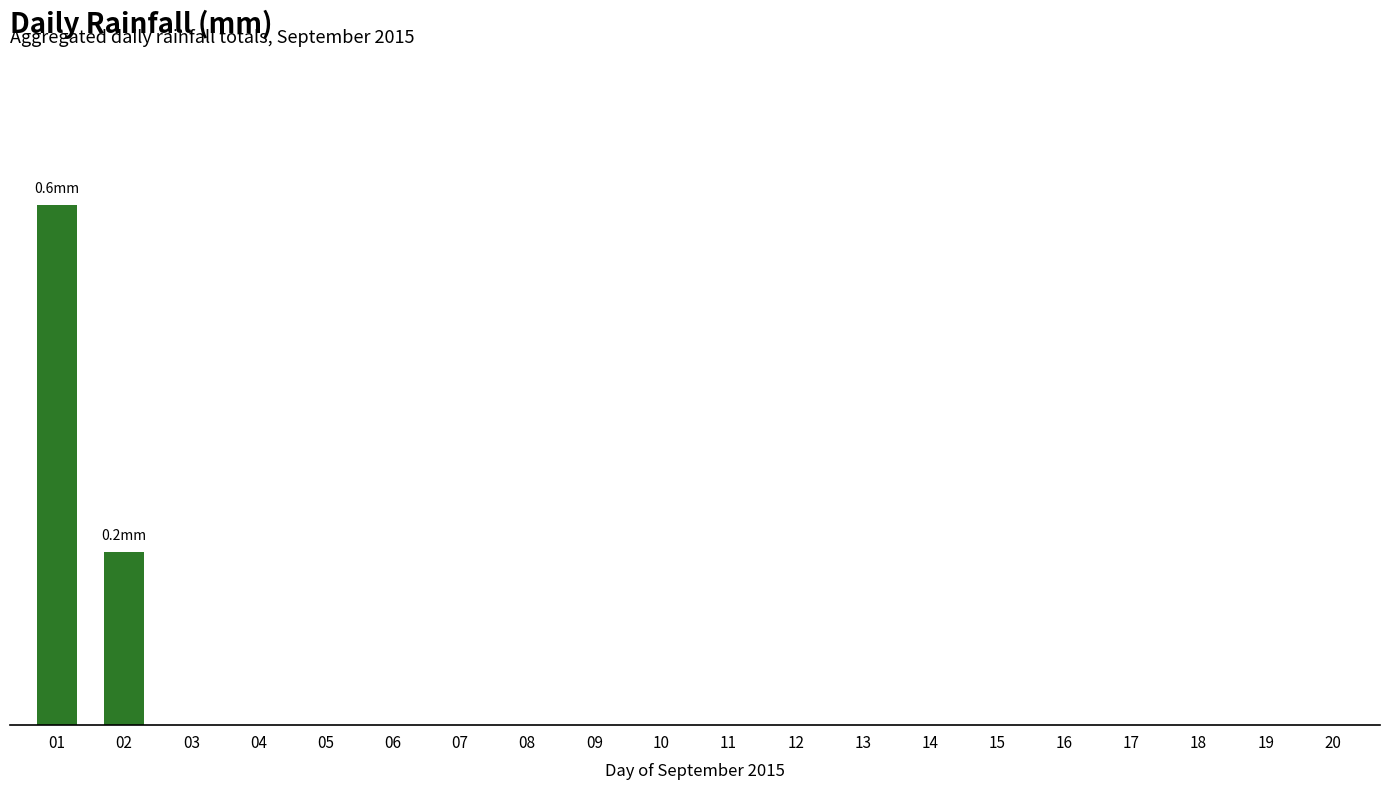

Are the bars horizontal?

No